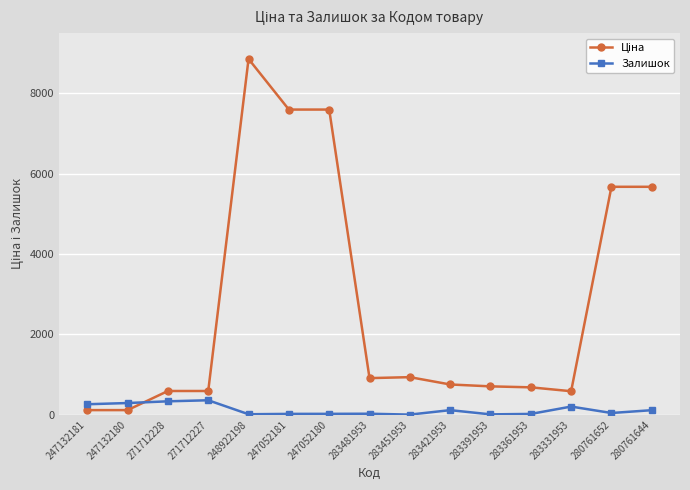

True or false: Залишок has a value of 202.0 at 283331953.

True